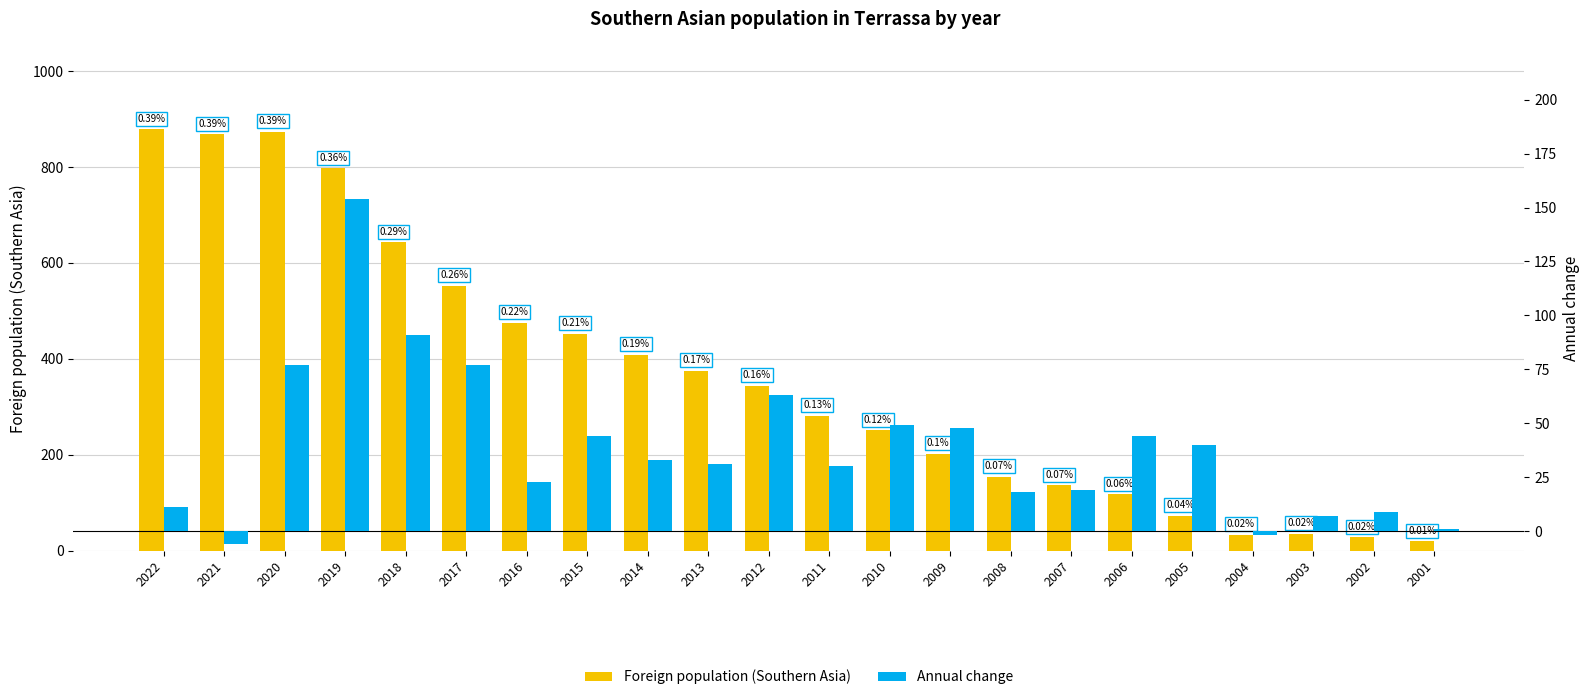

List the series in order of their overall mean, highest first.

Foreign population (Southern Asia), Annual change